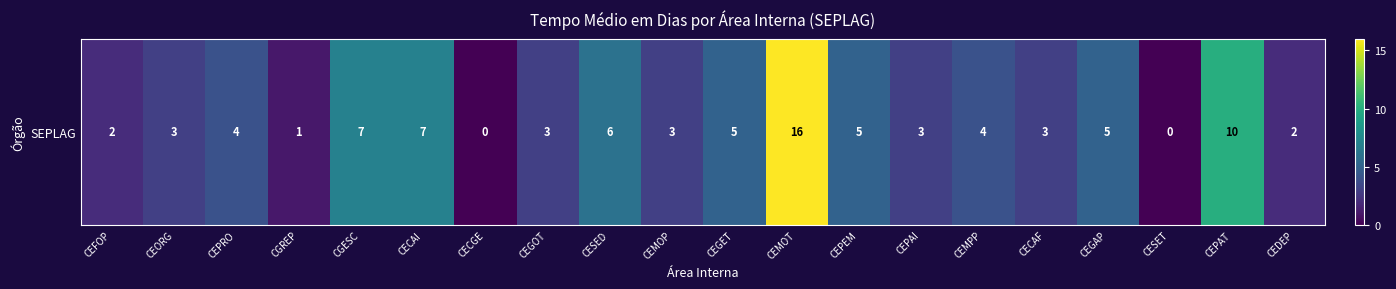

Reading left to right, list all the values displayed in this chart.

2	3	4	1	7	7	0	3	6	3	5	16	5	3	4	3	5	0	10	2